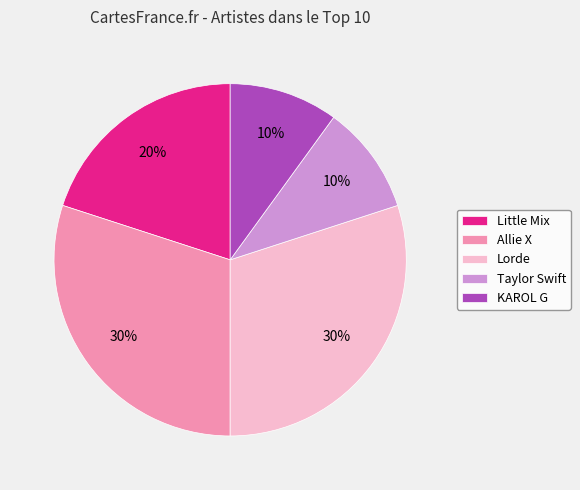

Approximately how many times larger is the value at KAROL G compared to Taylor Swift?

1.0